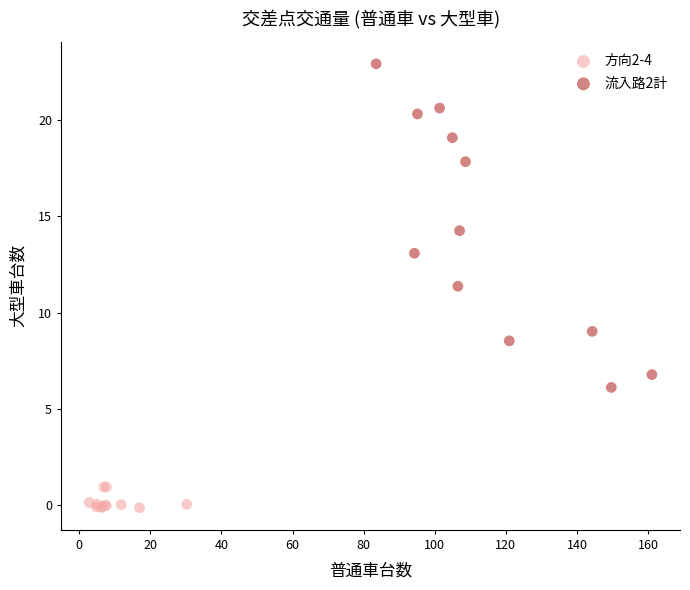

What are all the series names shown in the legend?

方向2-4, 流入路2計